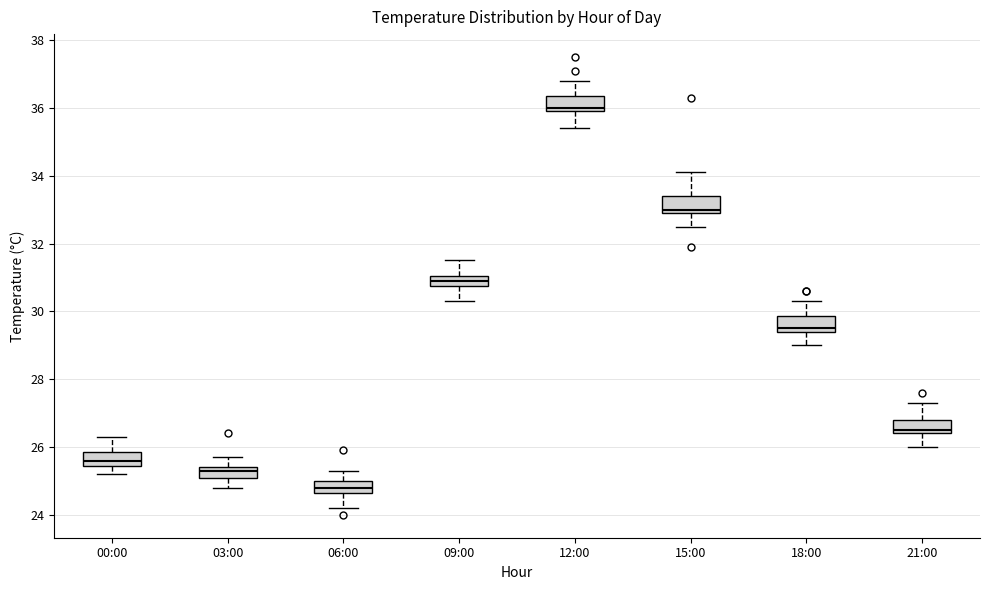

Which box has the highest median line?

12:00